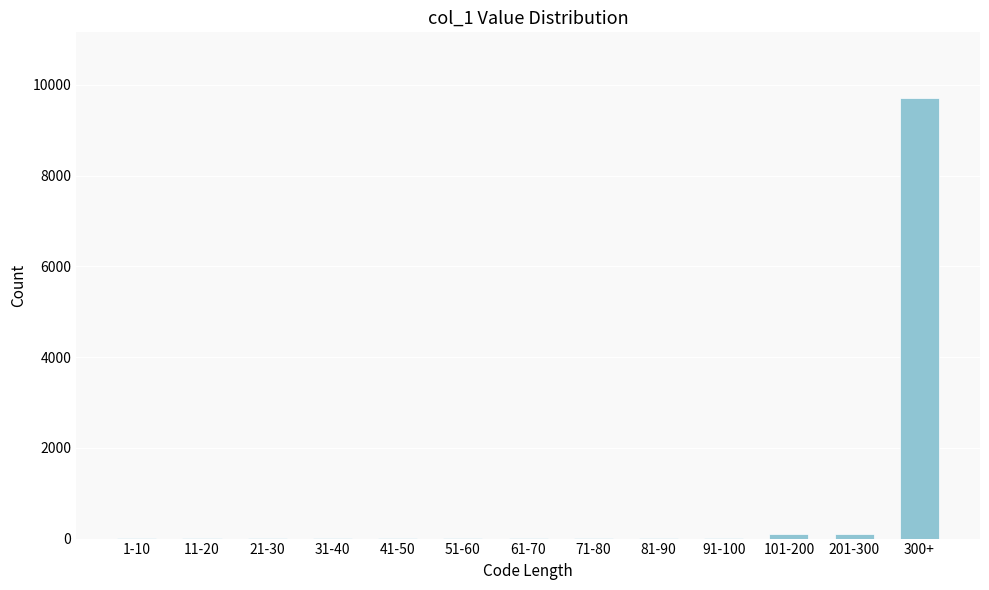

The chart shows a value of 99 at 201-300. True or false?

True